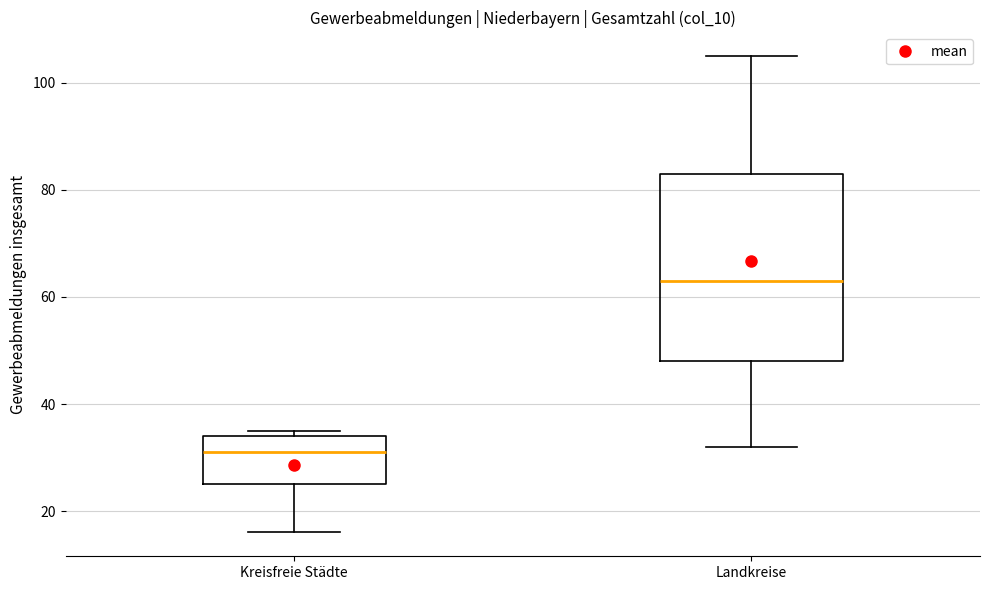

Which box has the lowest median line?

Kreisfreie Städte